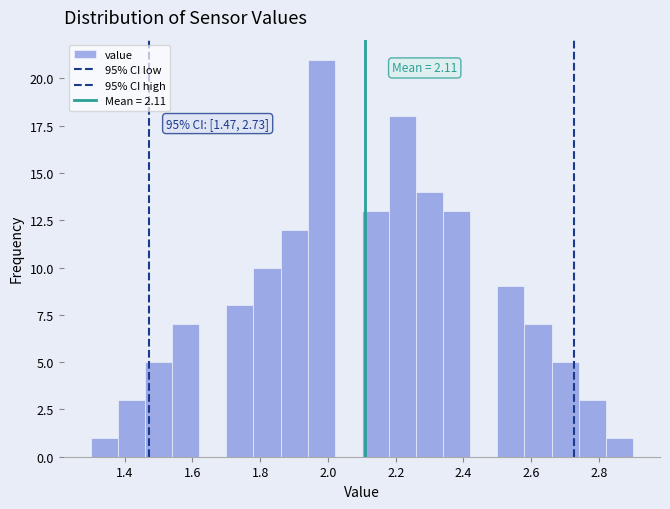

Over which range of the x-axis is the bar tallest?

1.94 to 2.02